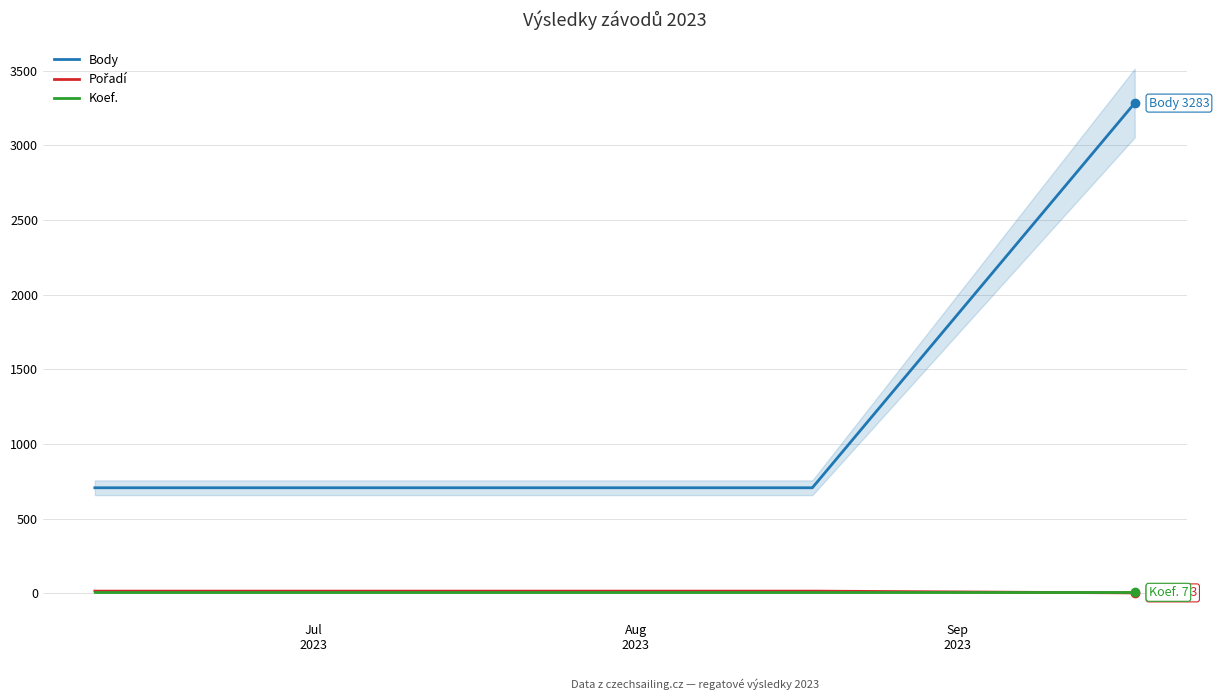

Is the value of Koef. at Aug
2023 greater than the value of Pořadí at Sep
2023?

No